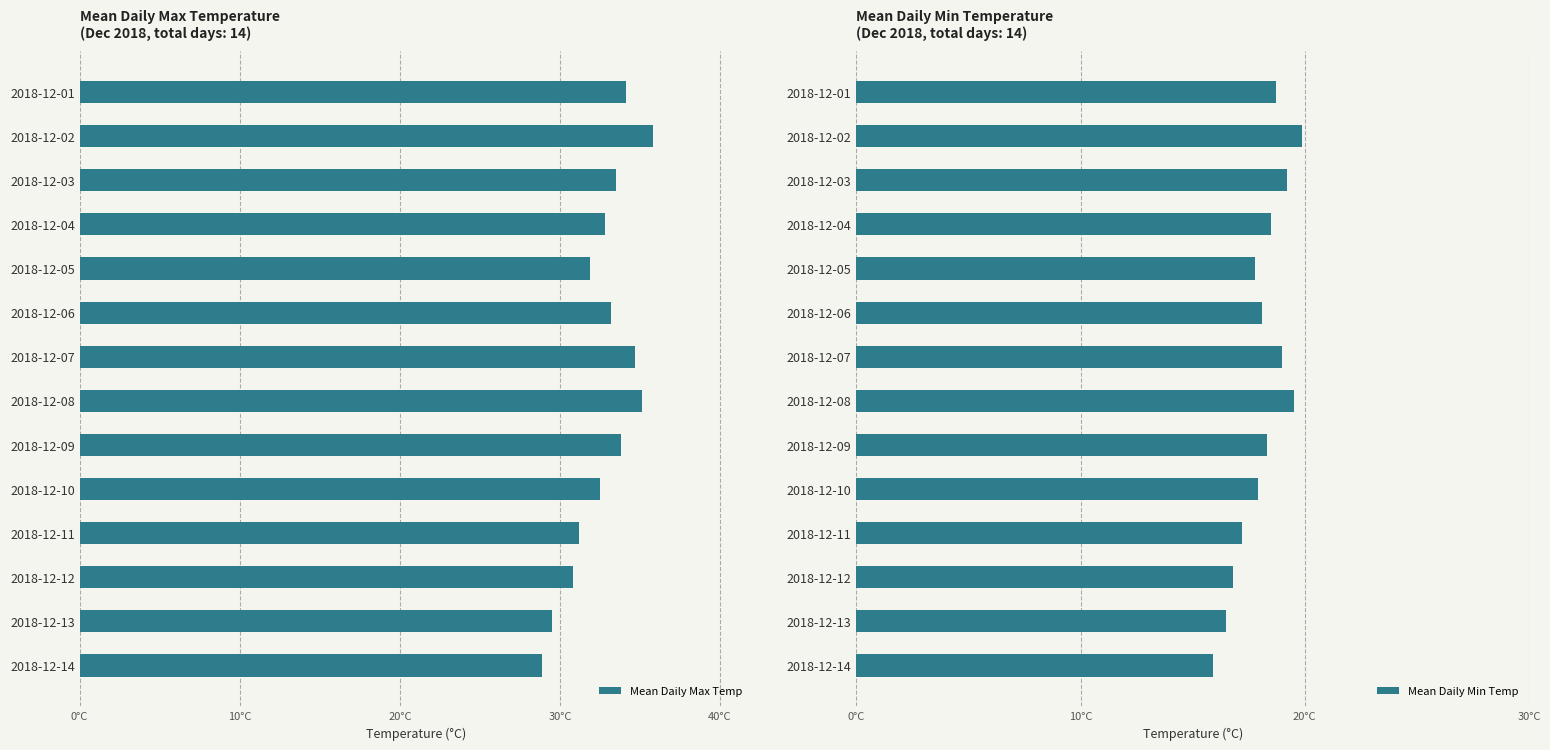

Does the chart contain any negative values?

No